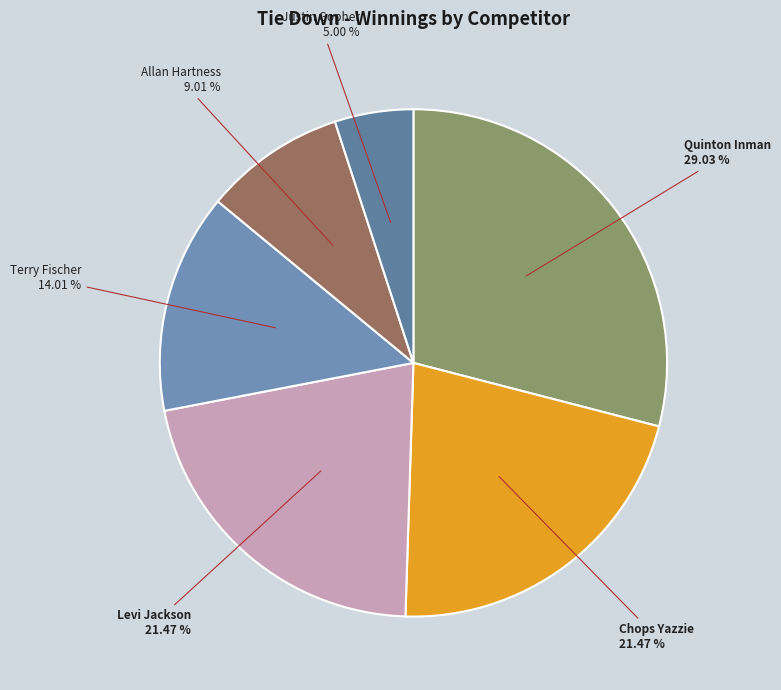

Does Levi Jackson account for over 50% of the chart?

No